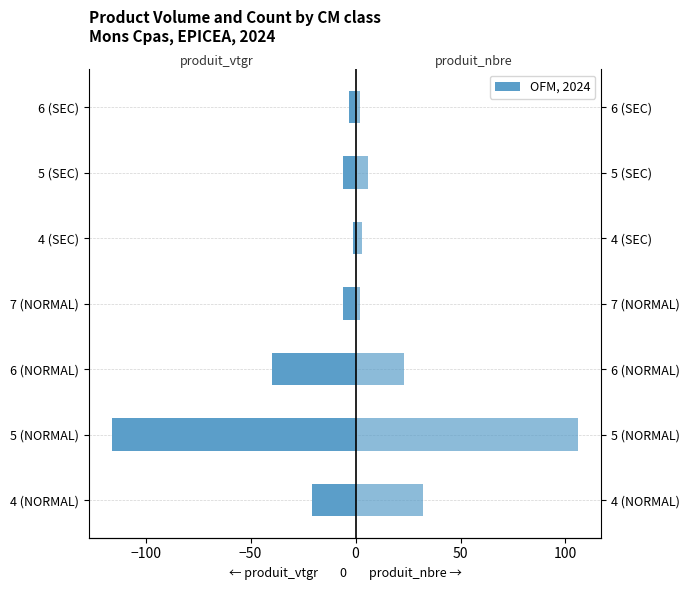

Are the bars horizontal?

Yes